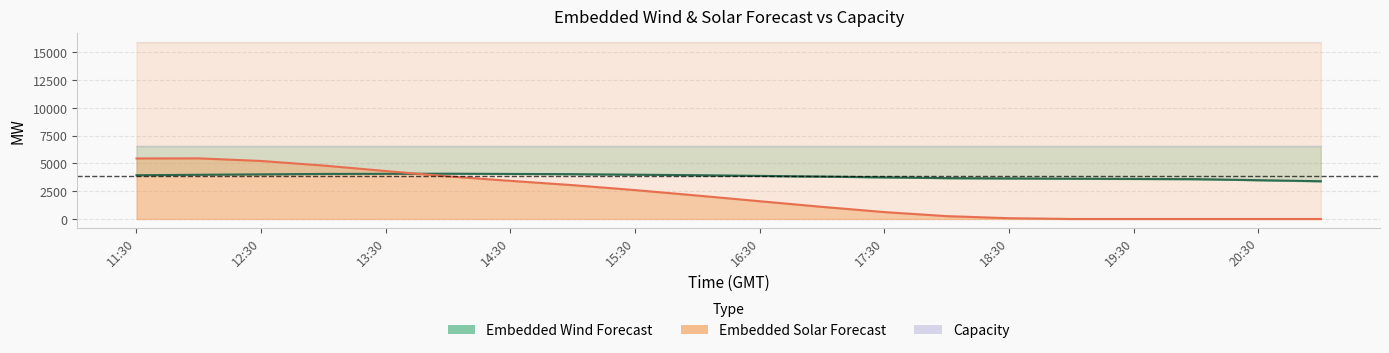

List the series in order of their overall mean, highest first.

EMBEDDED_WIND_FORECAST, EMBEDDED_SOLAR_FORECAST